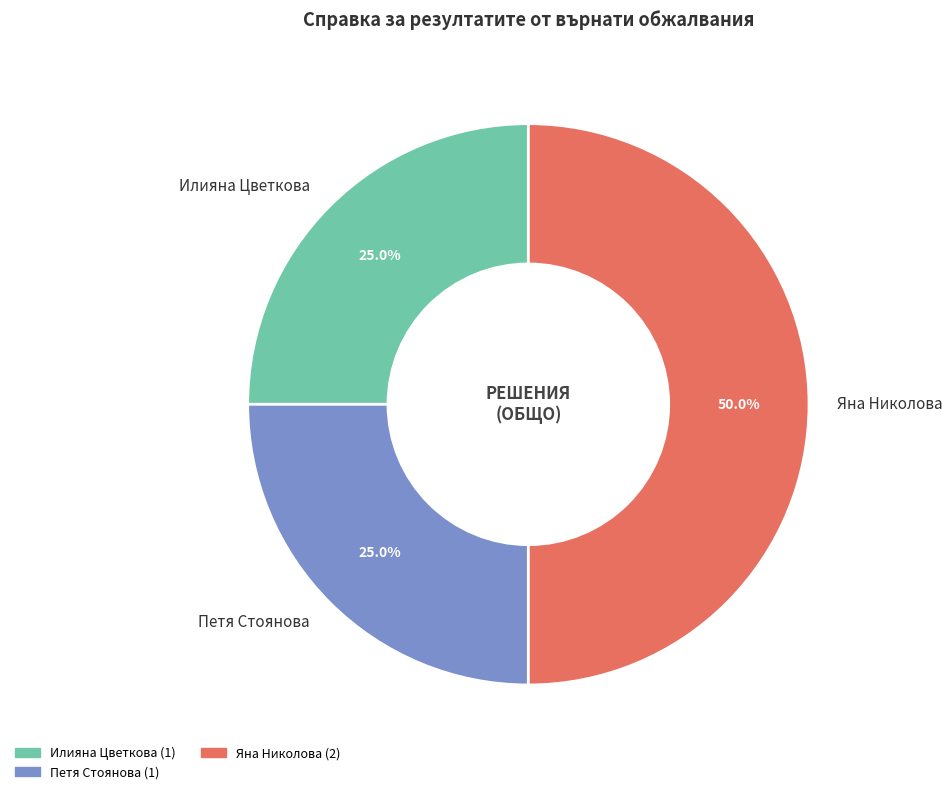

How many segments does this pie chart have?

3